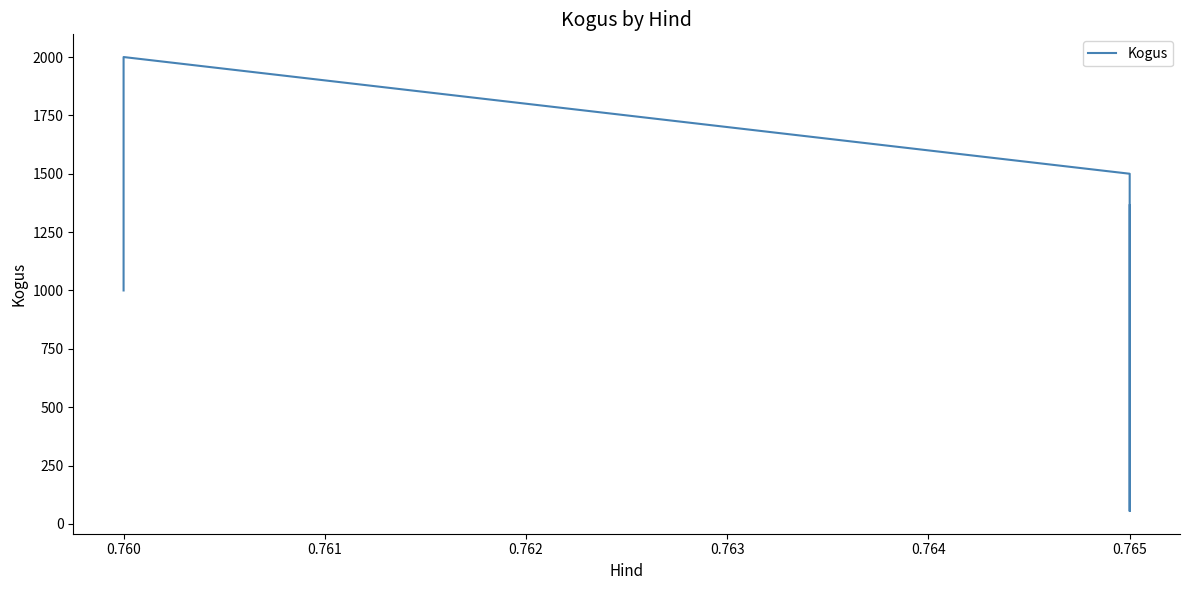

Reading left to right, what are all the values shown in this chart?

1000	2000	2000	1500	770	55	945	1365